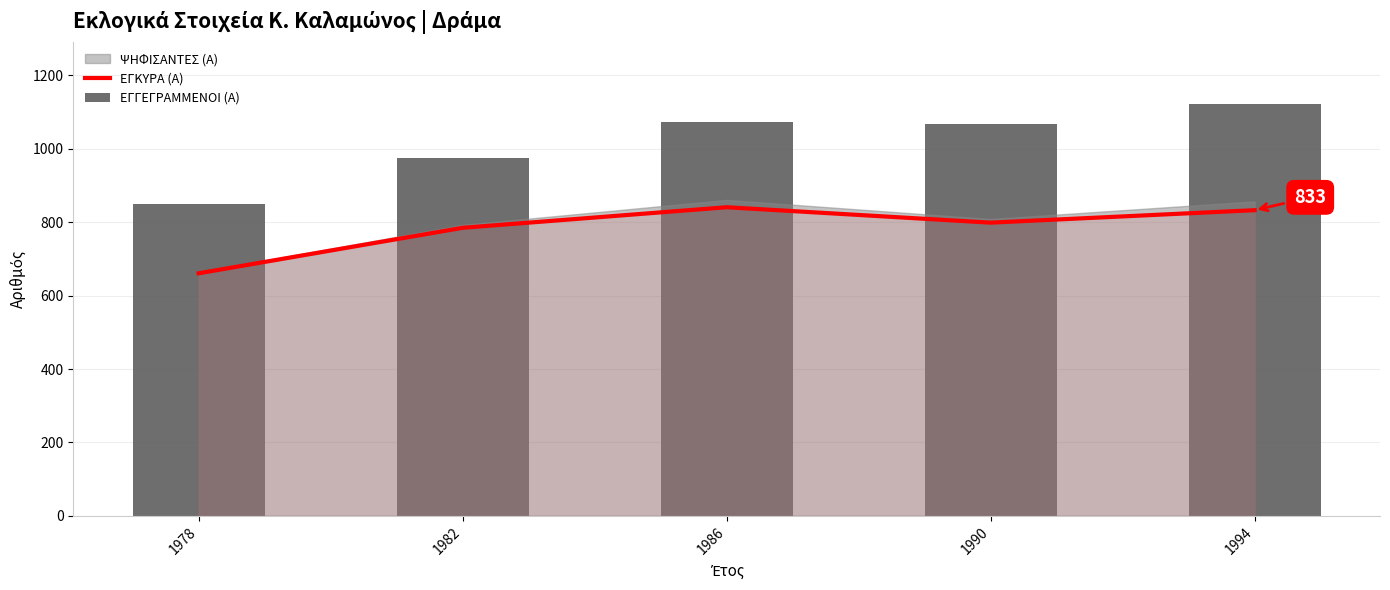

What is the difference between the second highest and minimum values in the ΕΓΚΥΡΑ (Α) series?

172